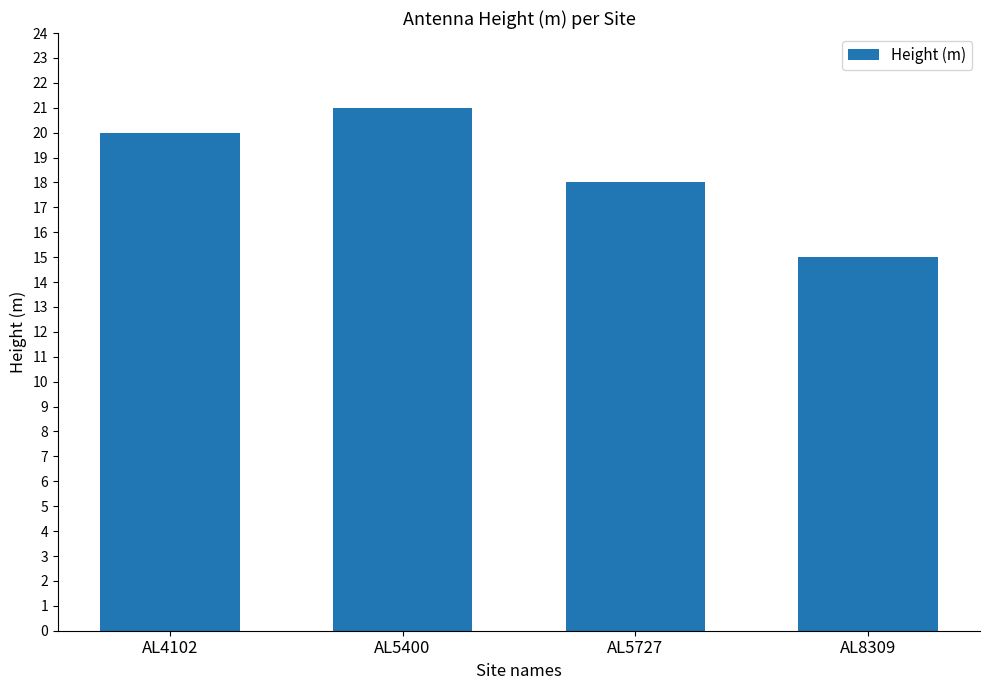

Does the chart contain stacked bars?

No